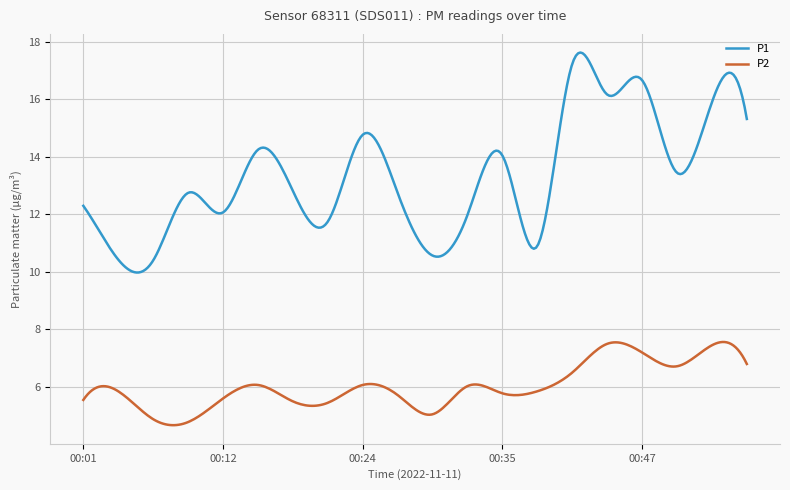

What is the maximum value shown in the chart?

17.6